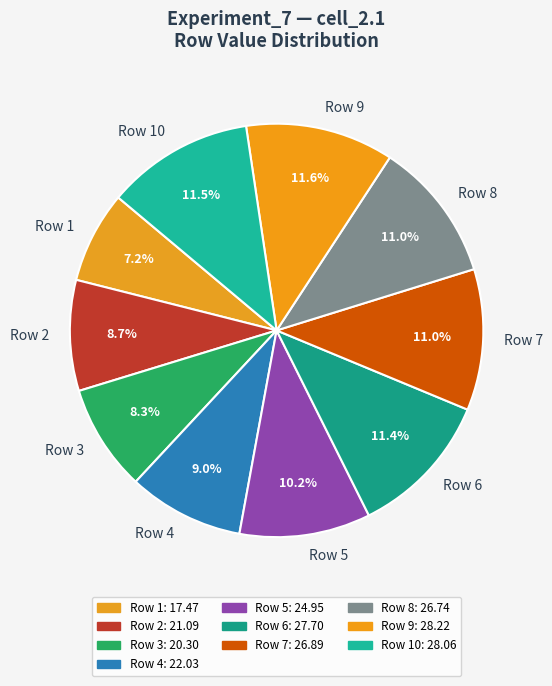

To the nearest percent, what is the difference between the largest and smallest slice percentages?

4%